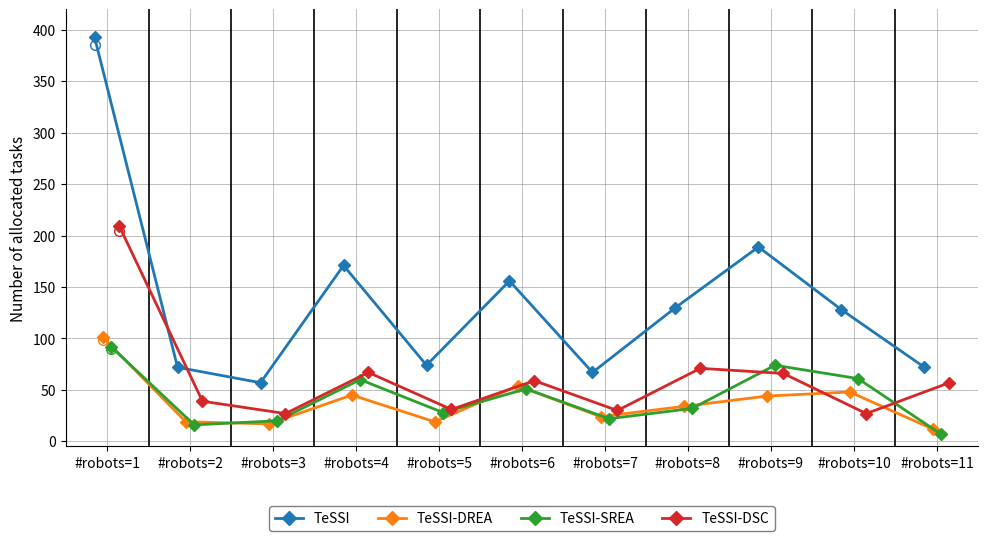

What are all the series names shown in the legend?

TeSSI, TeSSI-DREA, TeSSI-SREA, TeSSI-DSC